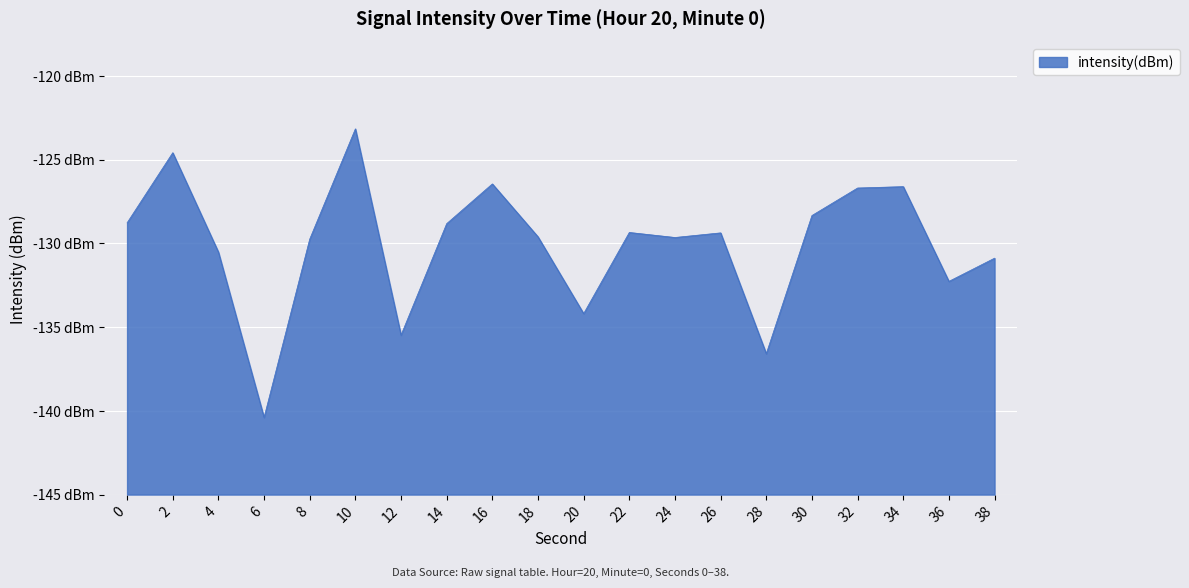

How many data points are less than -129?

12